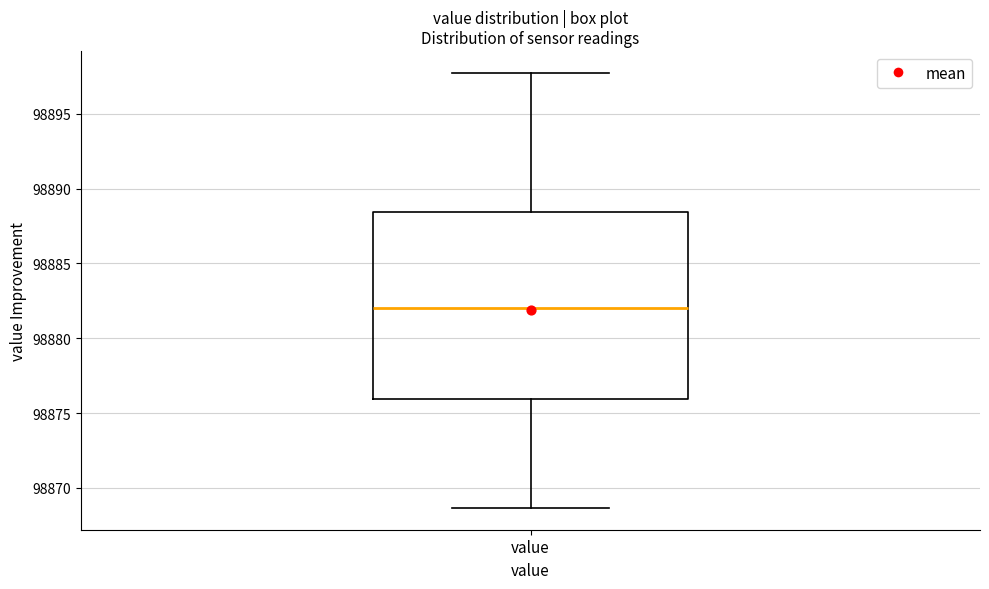

Transcribe this box plot: give where the median line is, the range the box spans, and where the two whiskers end, as read against the y-axis. The values are not printed on the chart, so give them approximately, as read against the axis.

median 98882.0, box 98876.0 to 98888.5, whiskers 98868.5 to 98898.0